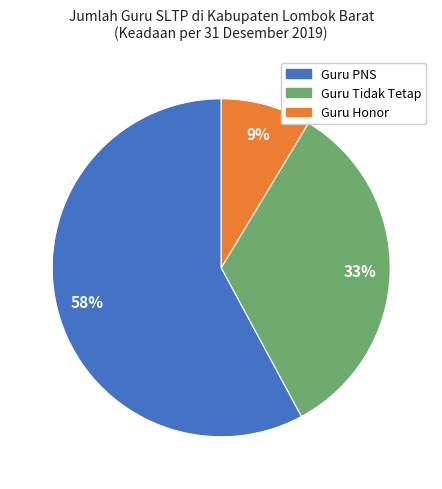

How many slices are in this pie chart?

3